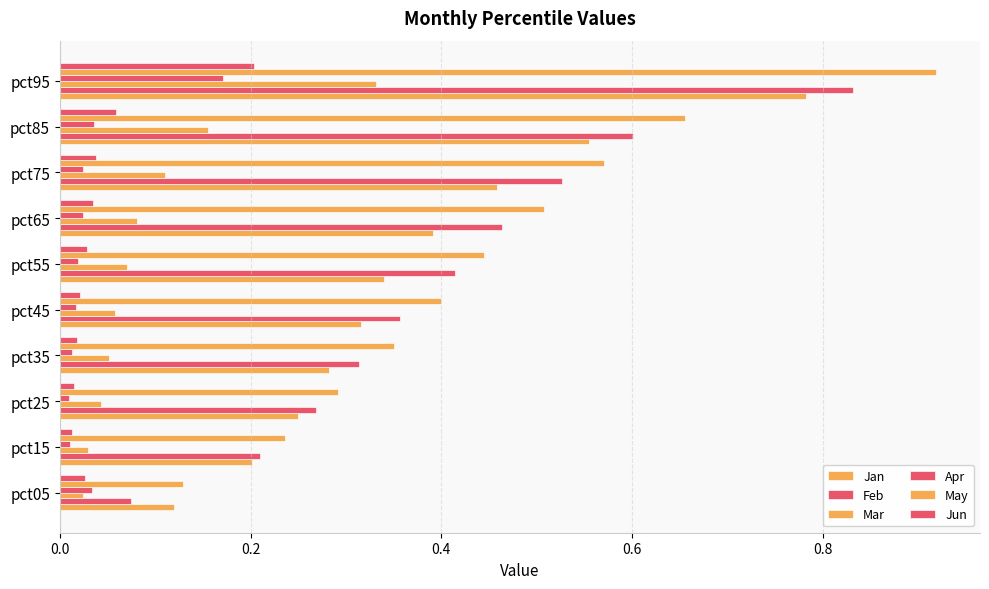

Count the number of categories in the chart.

10